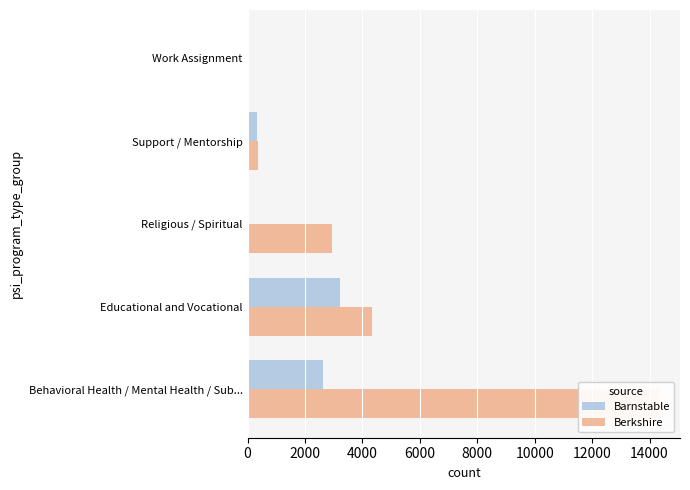

What is the value of the Berkshire bar at the 2nd from the left?

4335